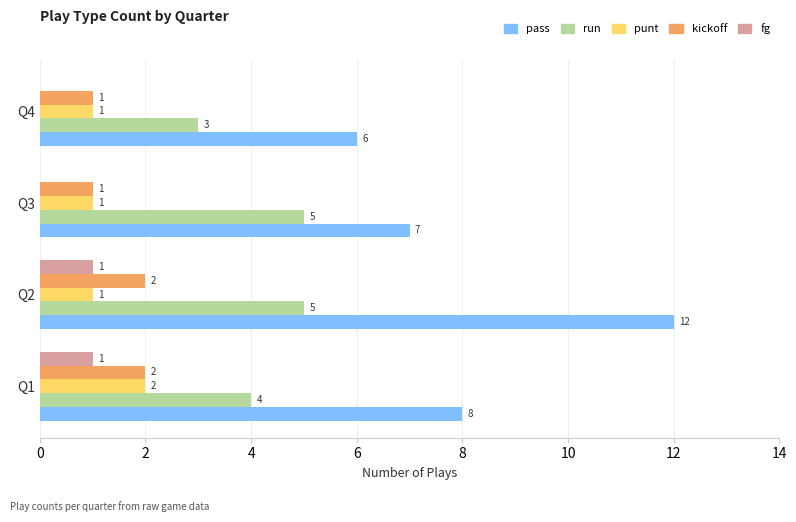

True or false: punt has a value of 1 at Q4.

True